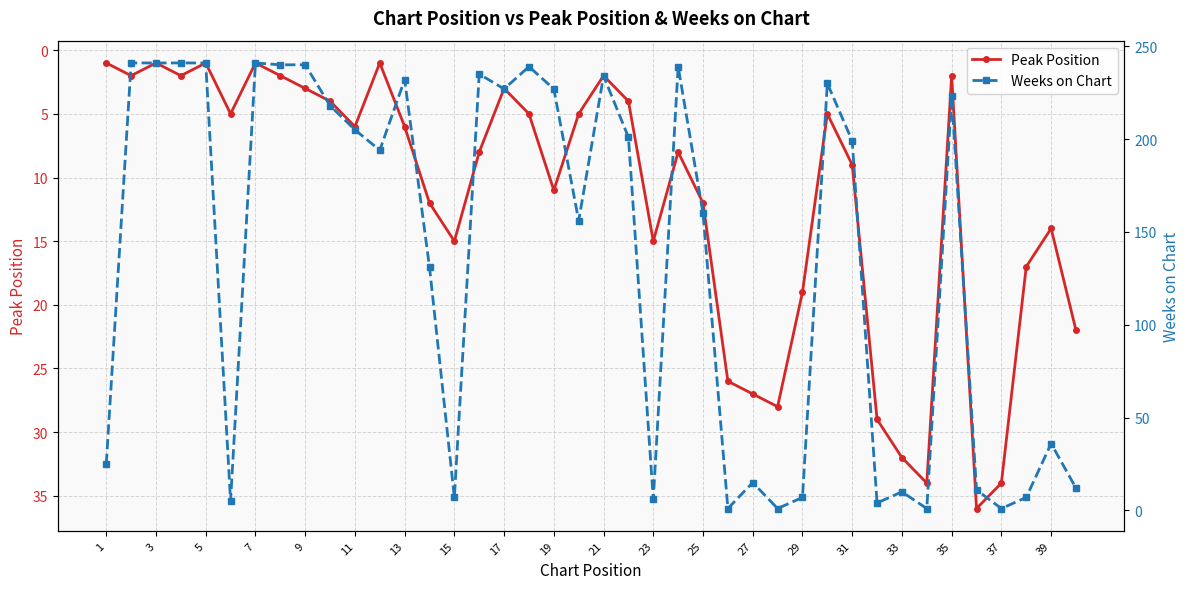

What is the maximum value for Peak Position?

36